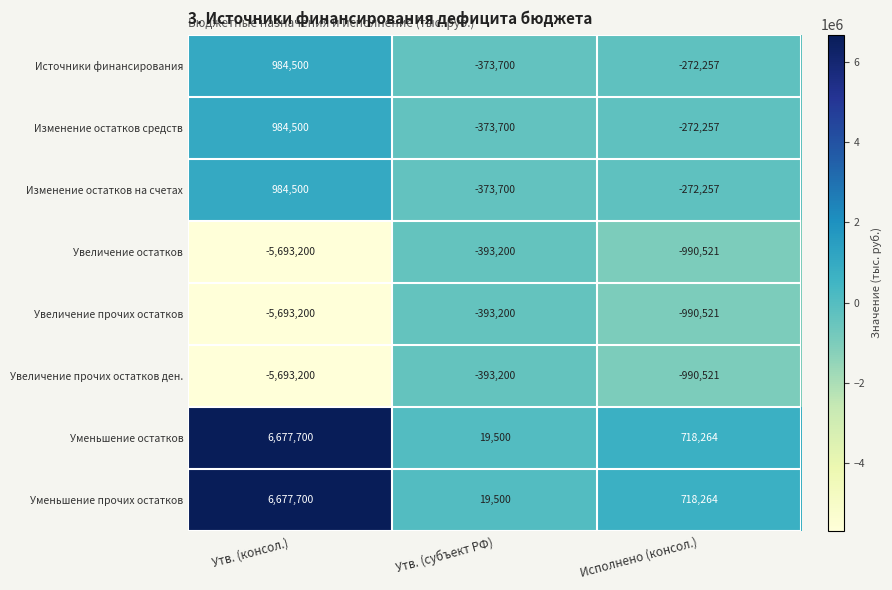

What is the difference between the maximum and minimum values in the Уменьшение остатков series?

6658200